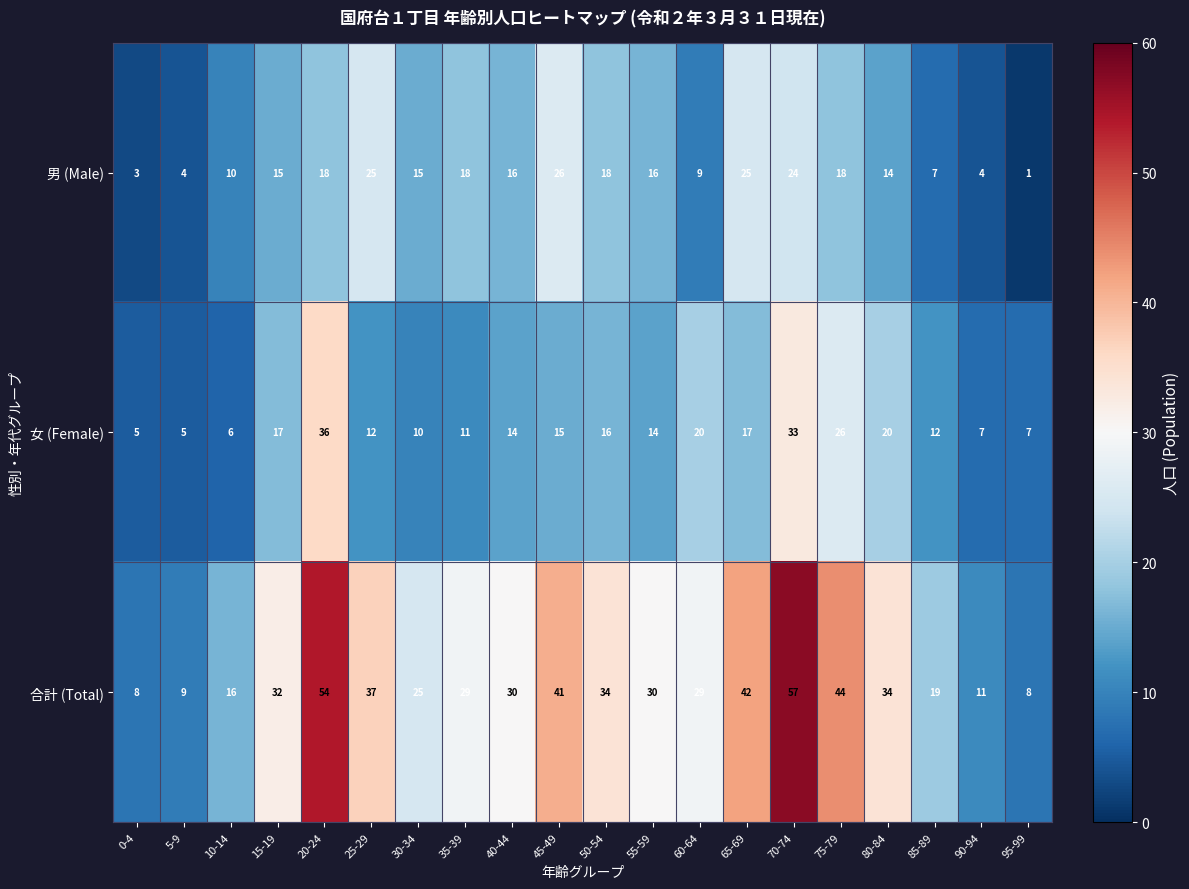

What is the difference between the maximum and second lowest values in the 女 (Female) series?

31